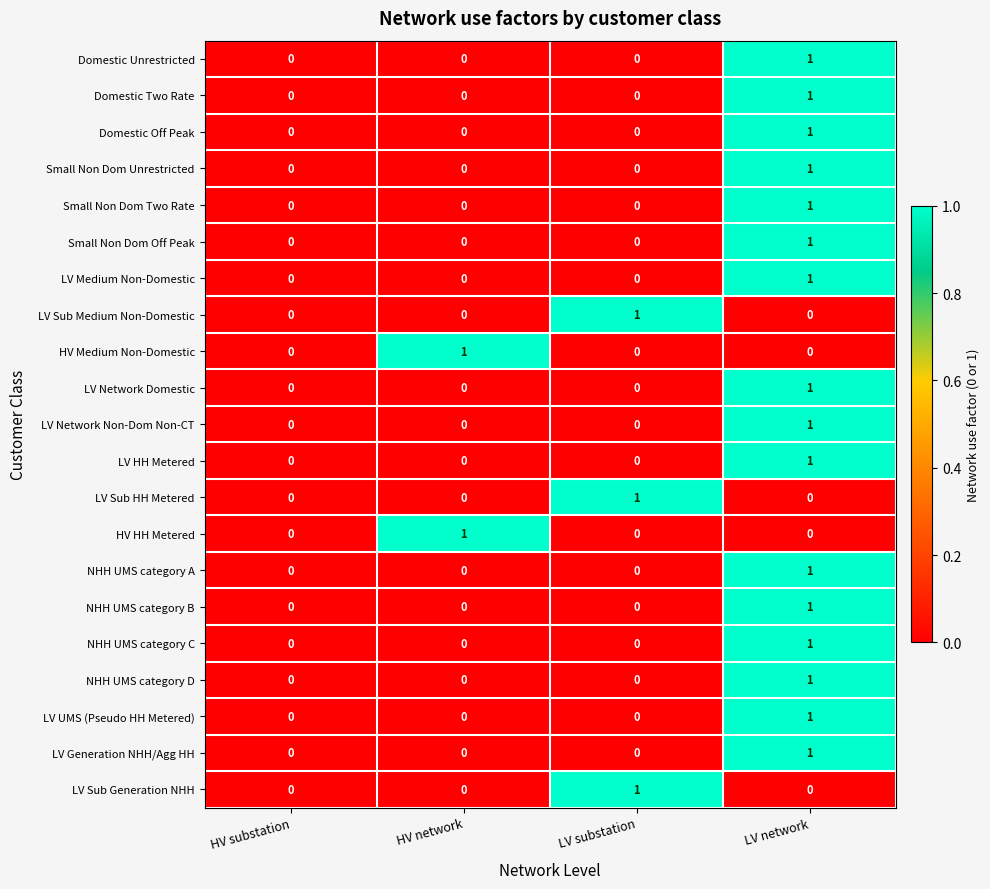

How many distinct data groups are displayed?

21